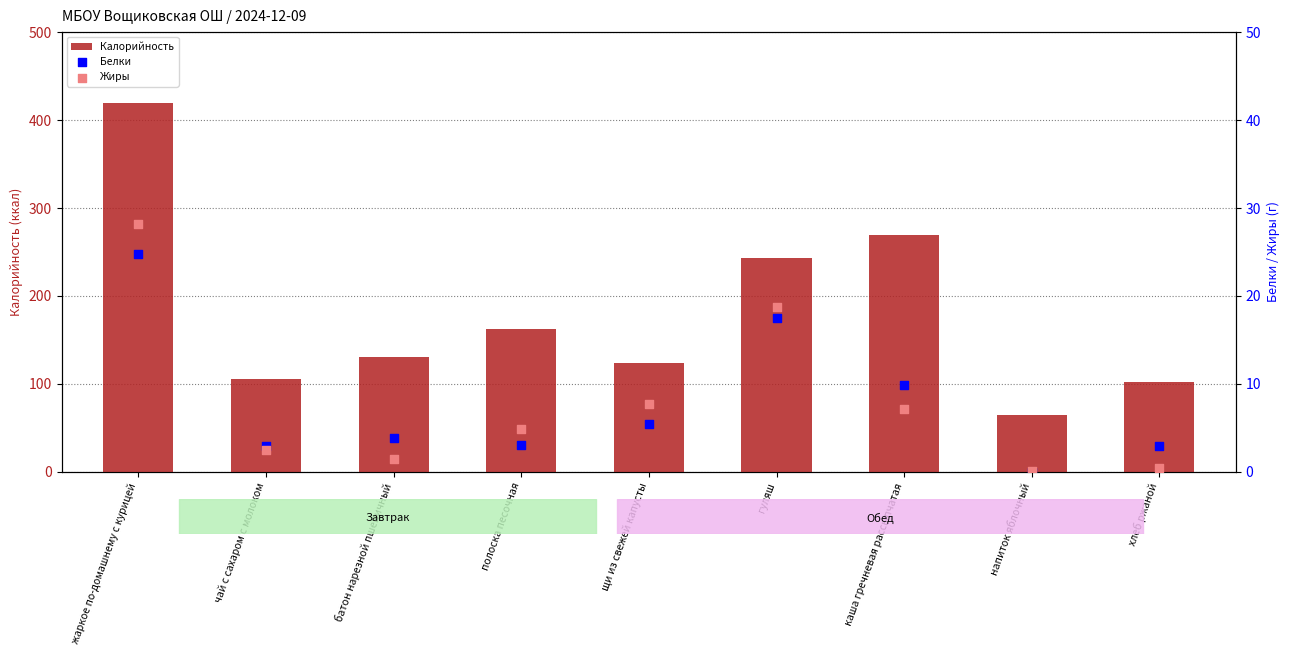

What are all the series names shown in the legend?

Калорийность, Белки, Жиры